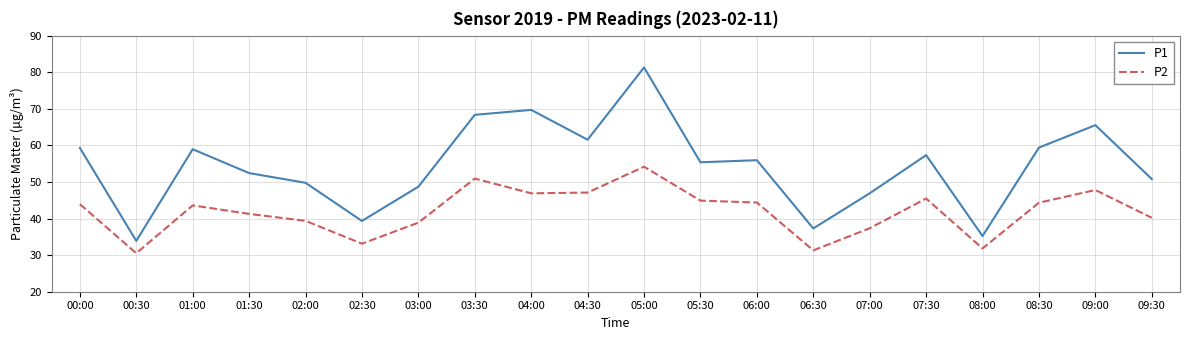

The value of P2 at 08:30 is 44.3. True or false?

True